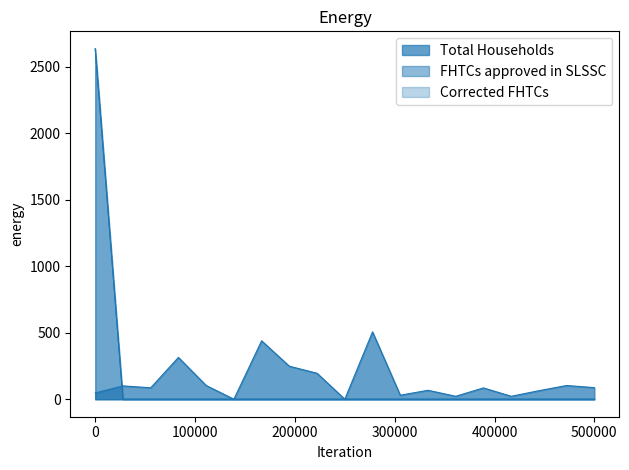

The Total Households series shows 31 at Siyaliya. True or false?

False